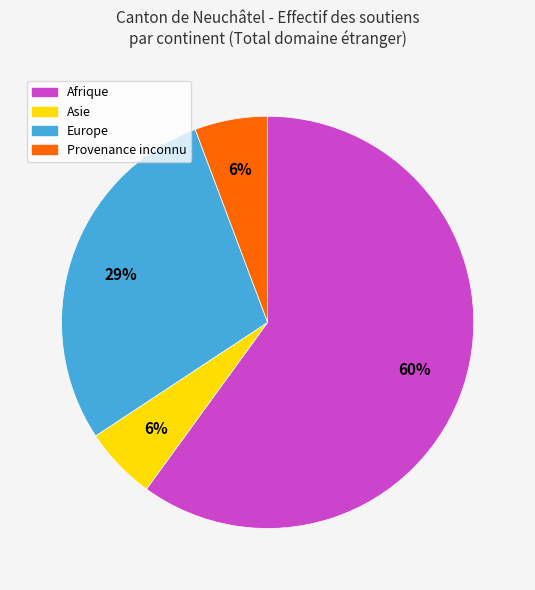

Approximately how many times larger is the value at Asie compared to Europe?

0.2